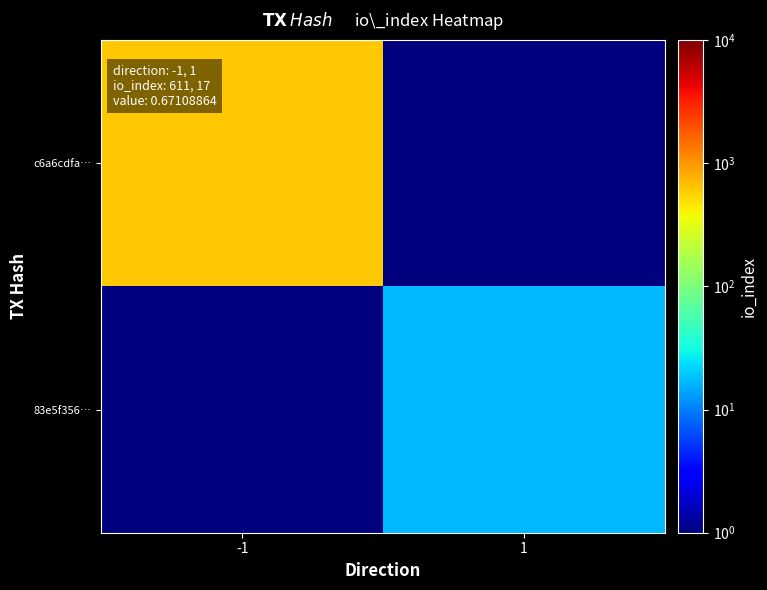

Between -1 and 1, which series saw the biggest shift?

c6a6cdfa…